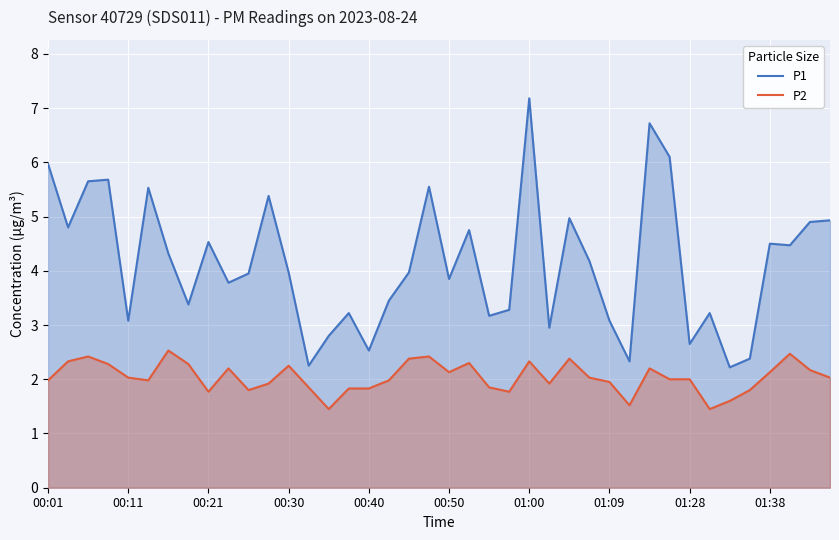

At which category is the sum across all series the highest?

01:00